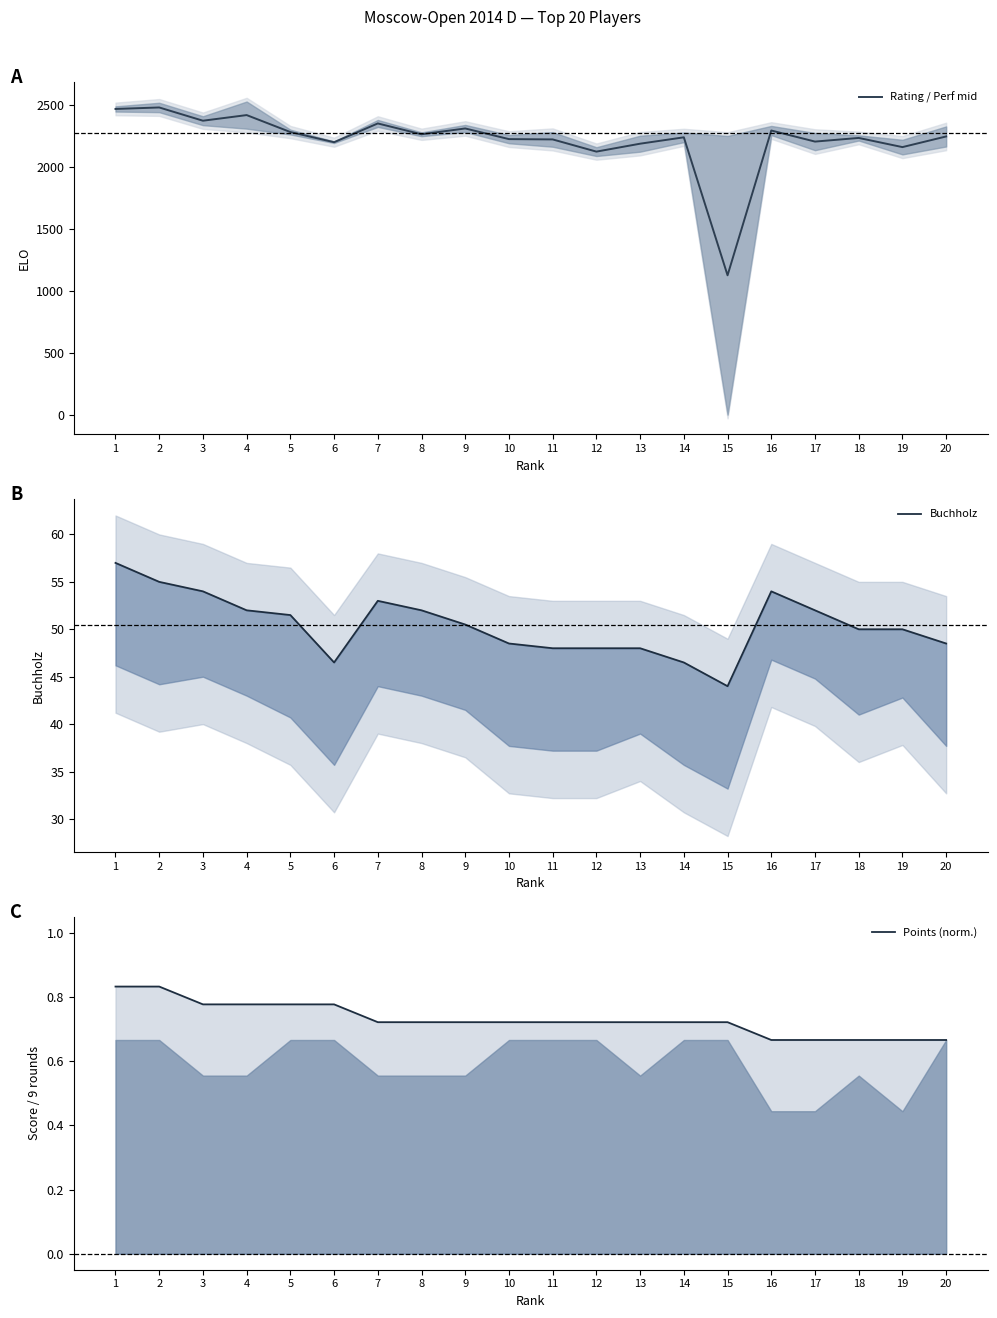

At which category is the sum across all series the highest?

2